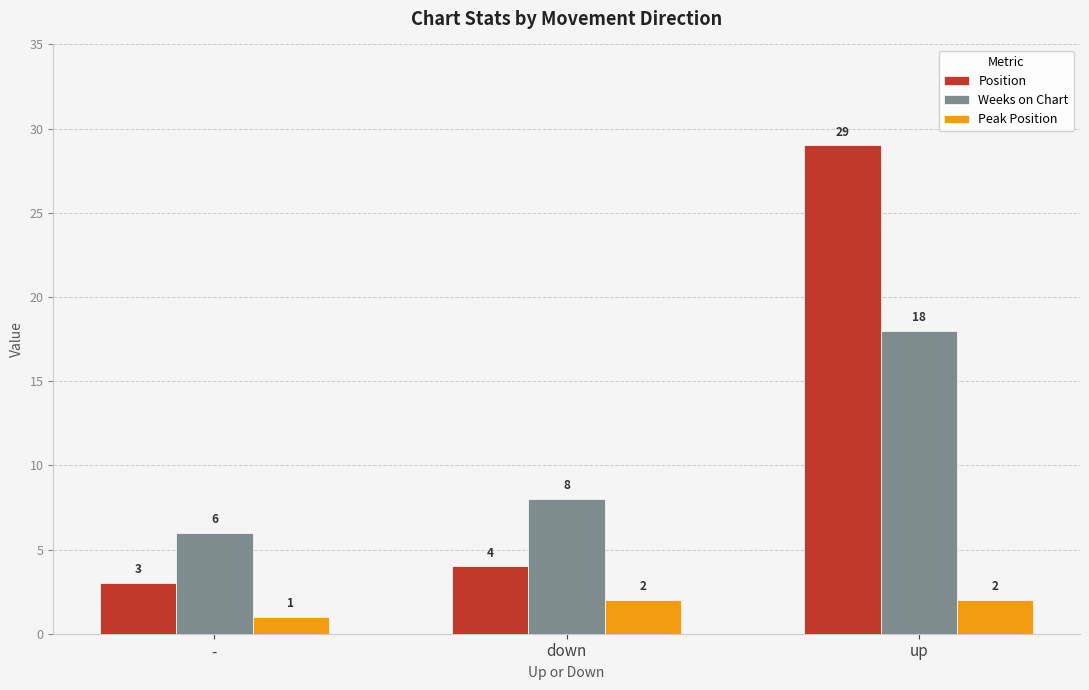

Rank the categories by Position value from lowest to highest.

-, down, up